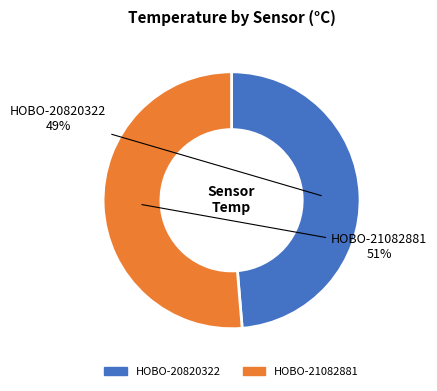

What percentage is the HOBO-20820322 slice, to the nearest percent?

49%